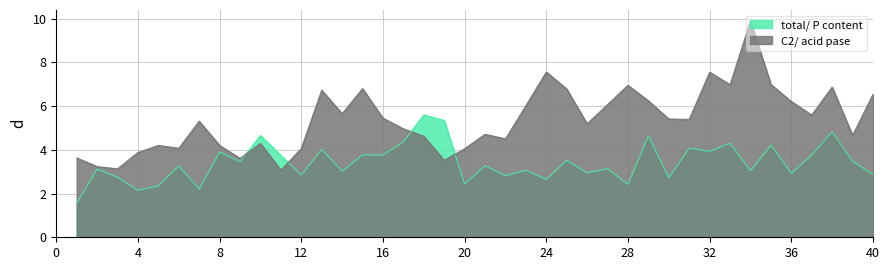

Between 11 and 30, which series saw the biggest shift?

C2/ acid pase